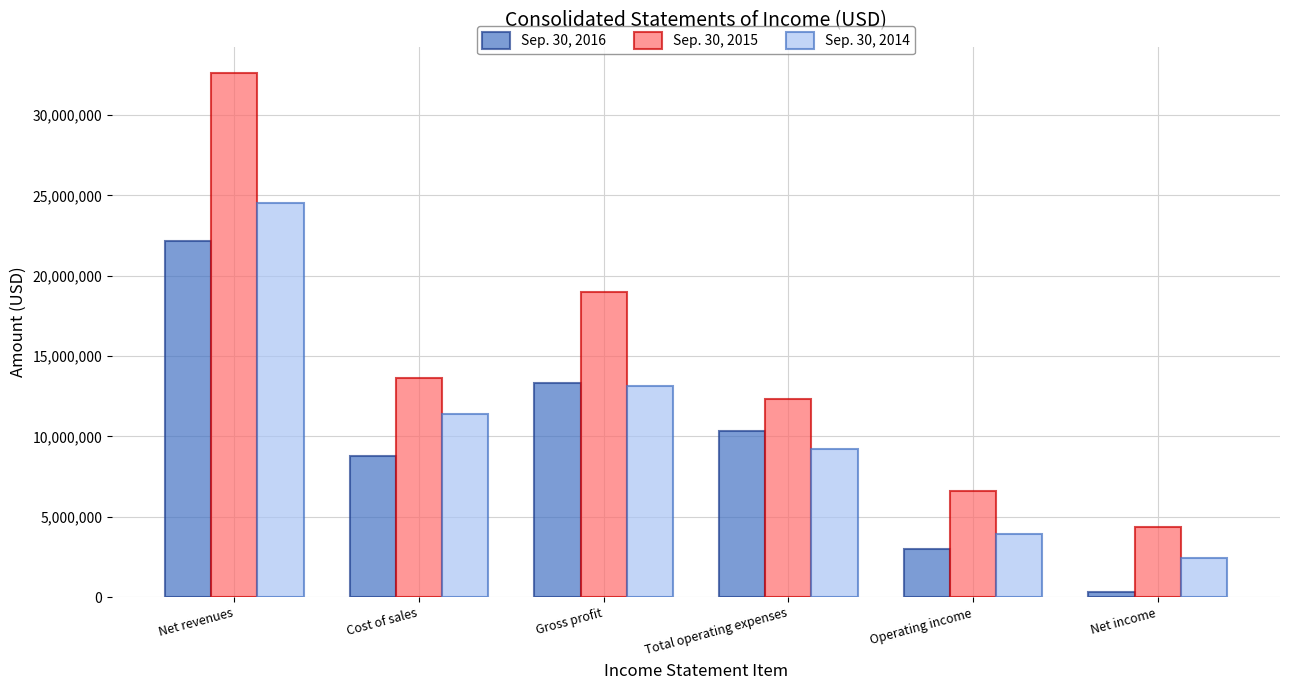

Where does the Sep. 30, 2014 series first go above 11369108?

Net revenues